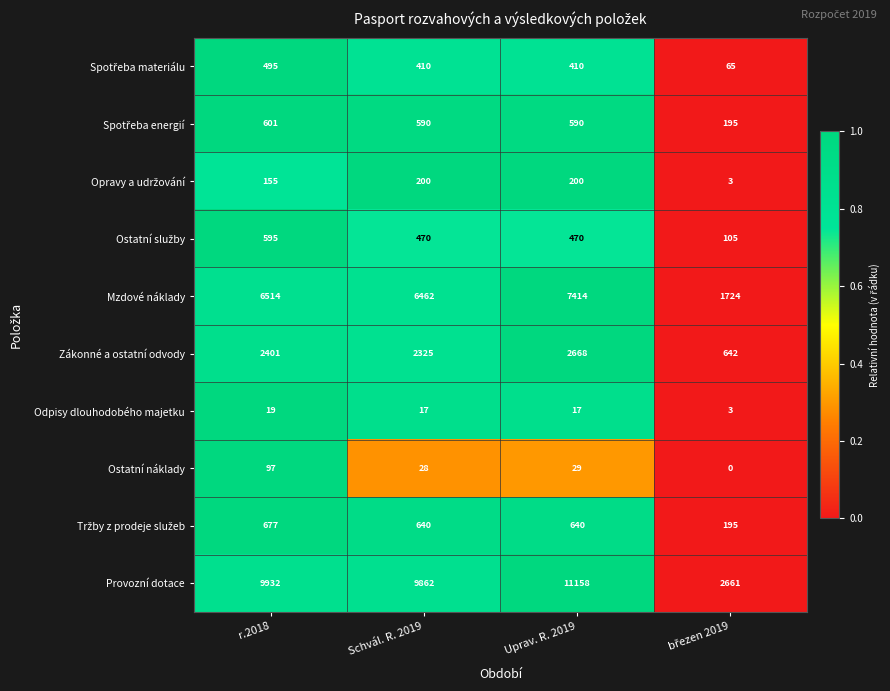

The value of Mzdové náklady at r.2018 is 10875. True or false?

False